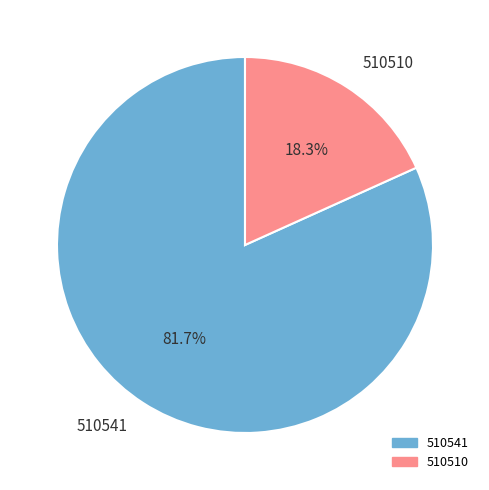

What percentage is NOT represented by 510510?

81.7%